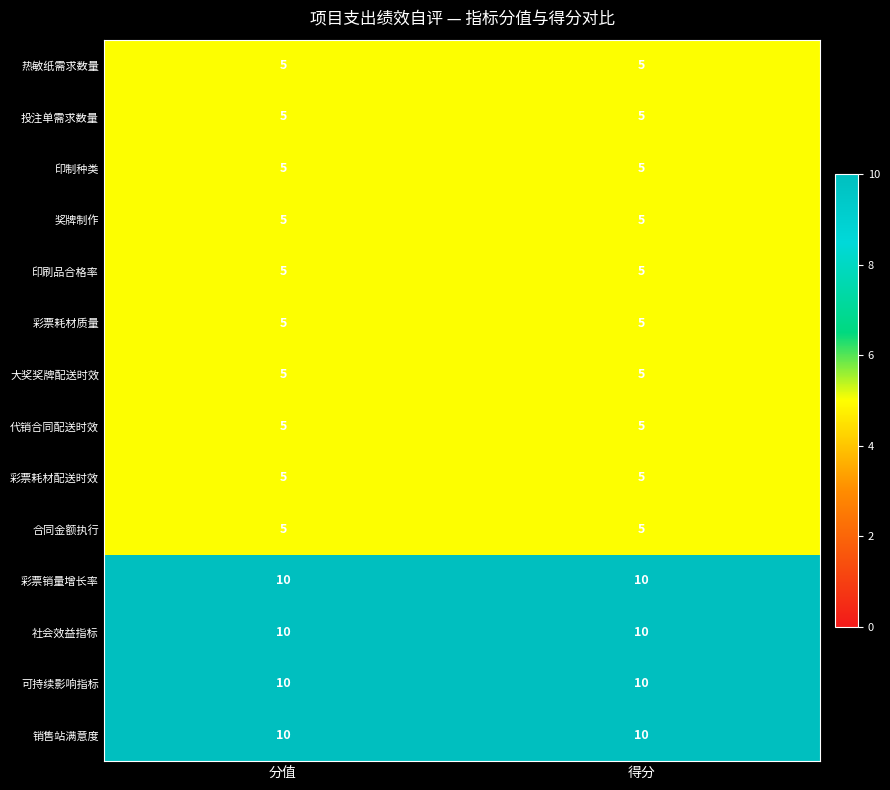

Reading left to right, what are all the values shown in this chart?

热敏纸需求数量: 5	5
投注单需求数量: 5	5
印制种类: 5	5
奖牌制作: 5	5
印刷品合格率: 5	5
彩票耗材质量: 5	5
大奖奖牌配送时效: 5	5
代销合同配送时效: 5	5
彩票耗材配送时效: 5	5
合同金额执行: 5	5
彩票销量增长率: 10	10
社会效益指标: 10	10
可持续影响指标: 10	10
销售站满意度: 10	10